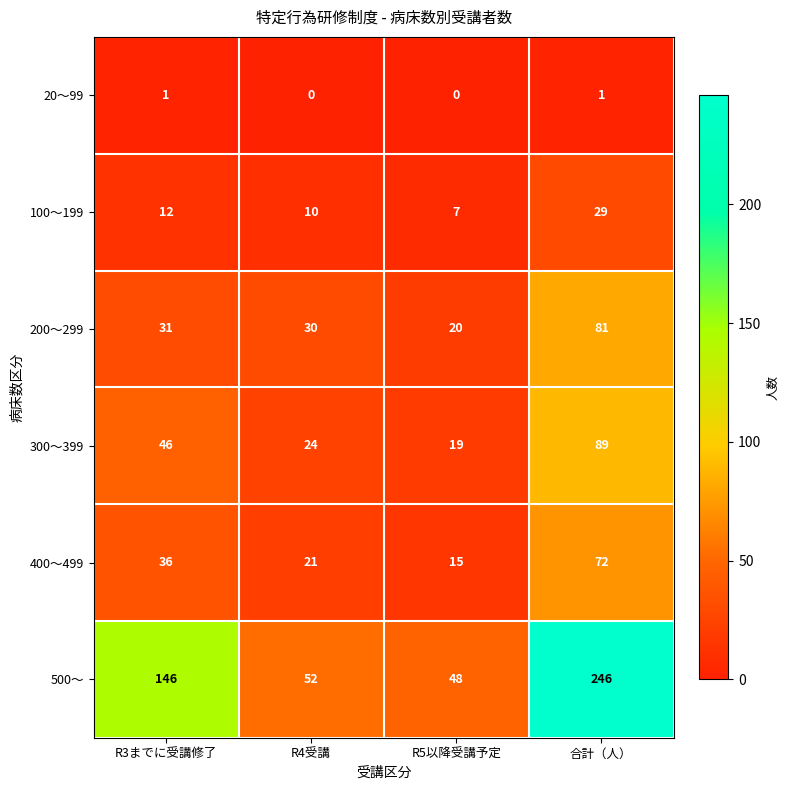

List the series in order of their peak value, lowest first.

20～99, 100～199, 400～499, 200～299, 300～399, 500～